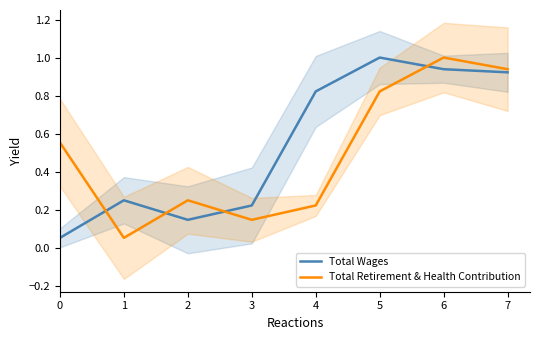

The value of Total Wages at 4 is 1.1. True or false?

False